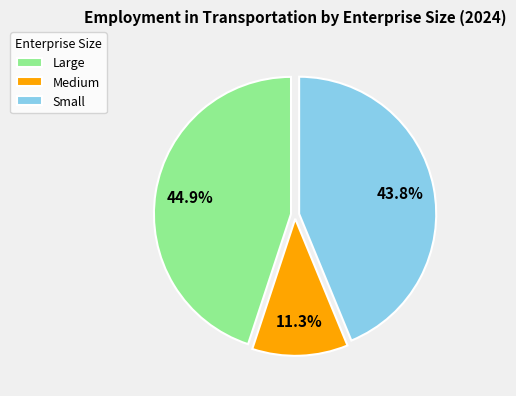

Is it true that Large is 37% of the pie?

False